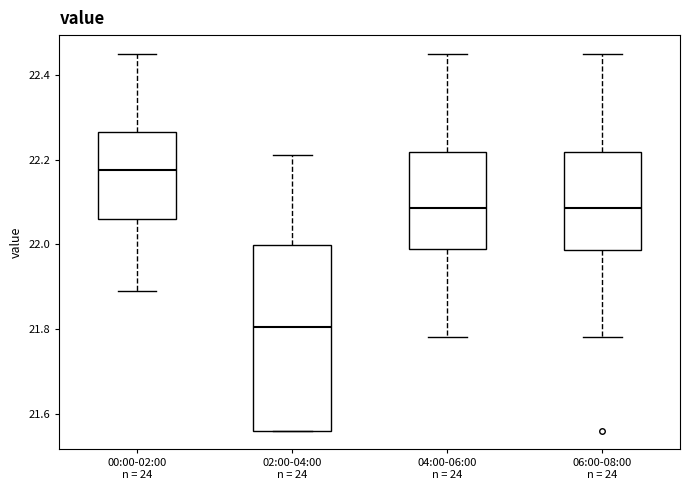

Reading left to right, transcribe this box plot: for each box, give where its median line is, the range the box spans, and where its two whiskers end, as read against the y-axis. The values are not printed on the chart, so give them approximately, as read against the axis.

00:00-02:00 n = 24: median 22.18, box 22.06 to 22.26, whiskers 21.90 to 22.46
02:00-04:00 n = 24: median 21.80, box 21.56 to 22.00, whiskers 21.56 to 22.22
04:00-06:00 n = 24: median 22.08, box 22.00 to 22.22, whiskers 21.78 to 22.46
06:00-08:00 n = 24: median 22.08, box 21.98 to 22.22, whiskers 21.78 to 22.46